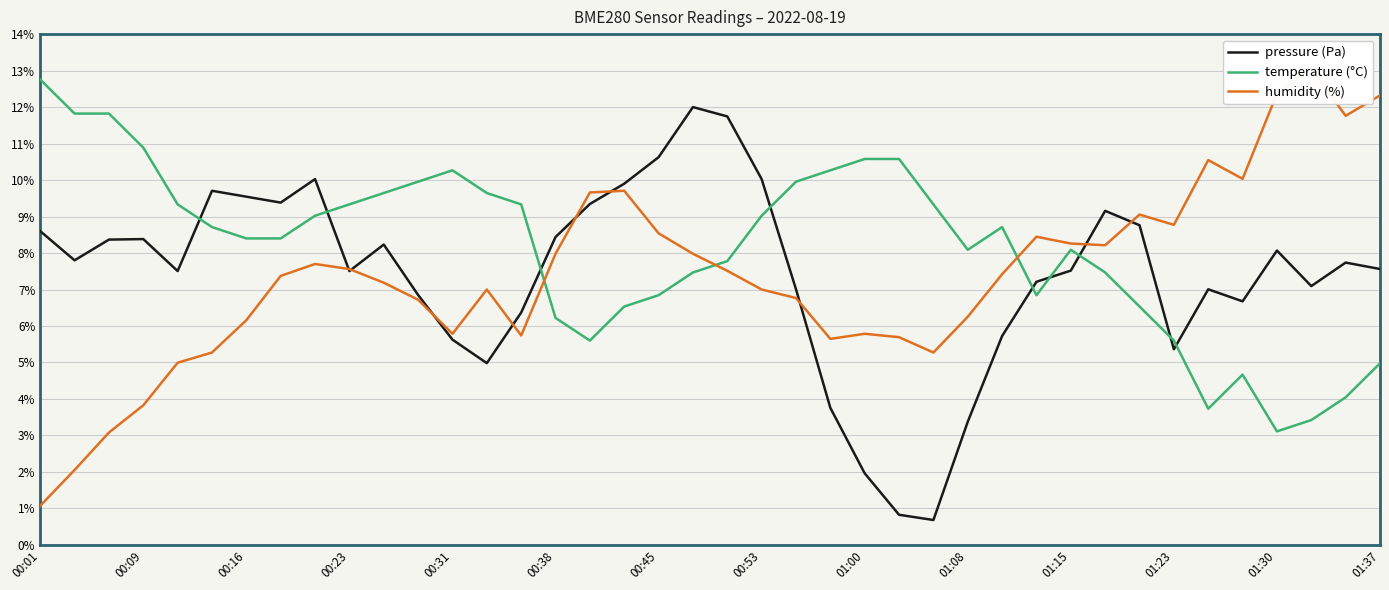

What is the highest value of the temperature (°C) series?

12.8